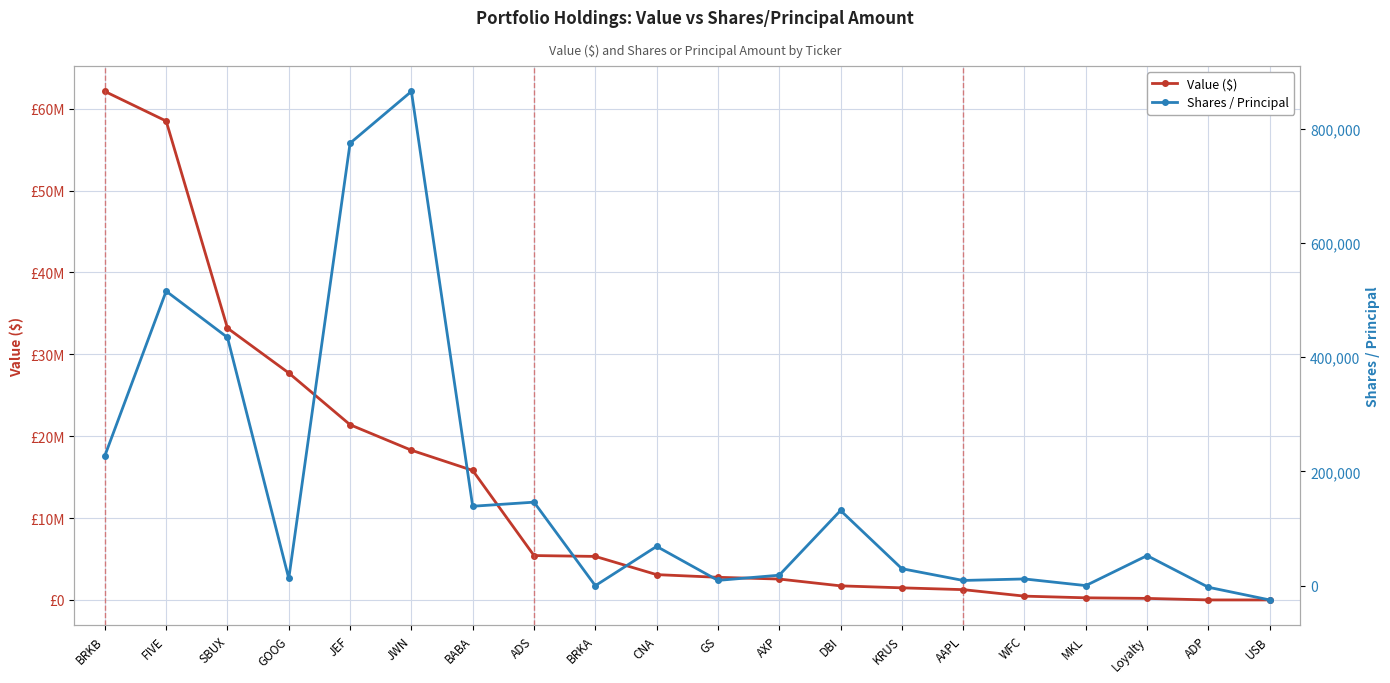

At which category is the sum across all series the highest?

BRKB